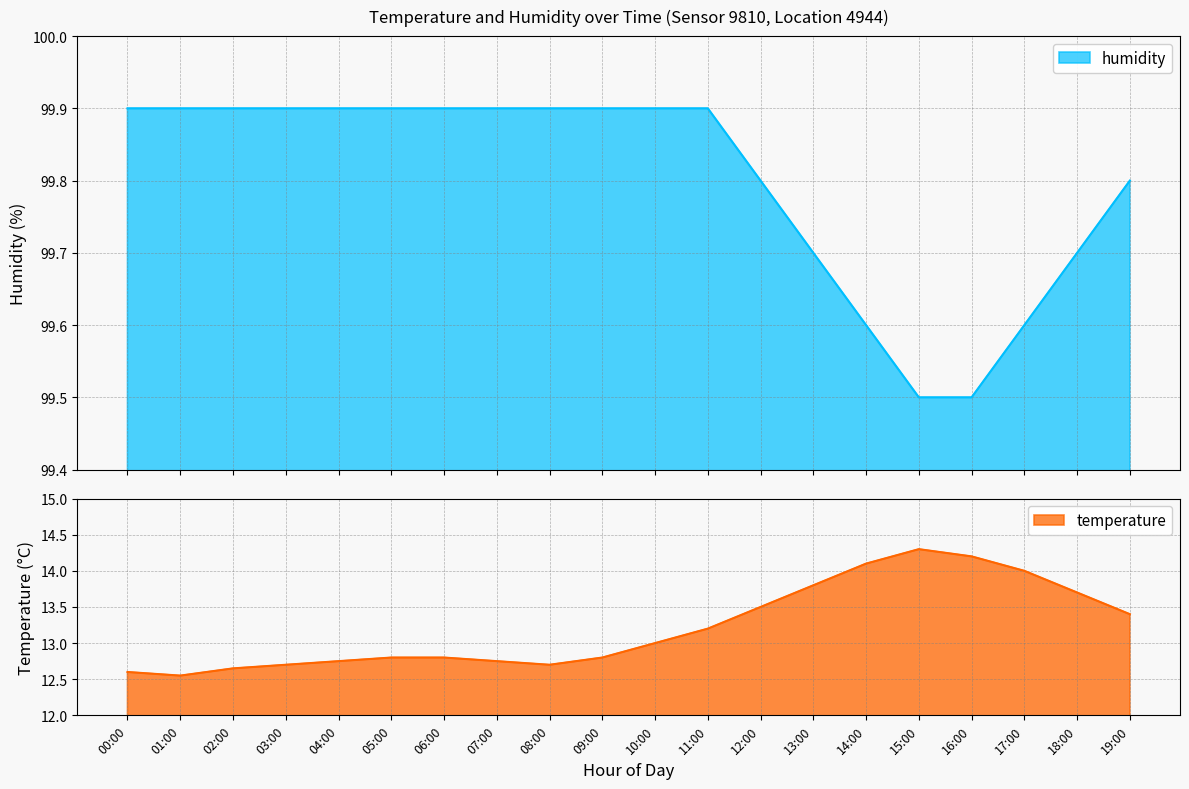

The humidity series shows 99.7 at 18:00. True or false?

True